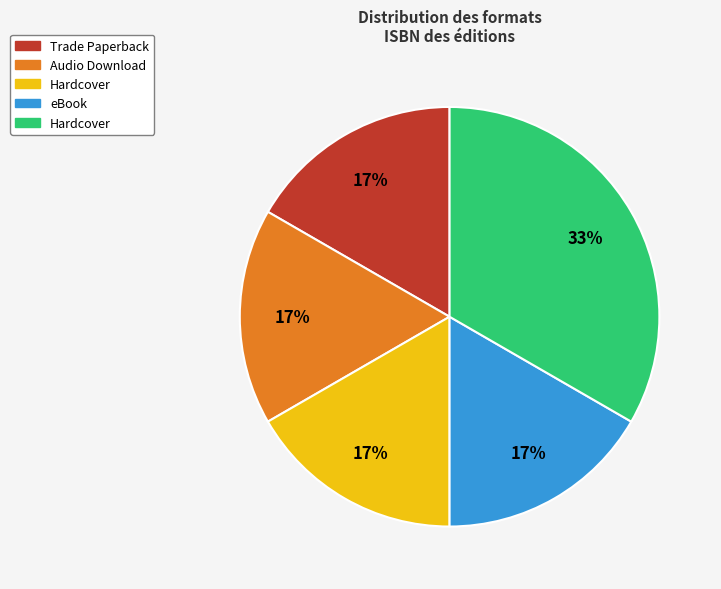

Count the number of slices in the pie.

5